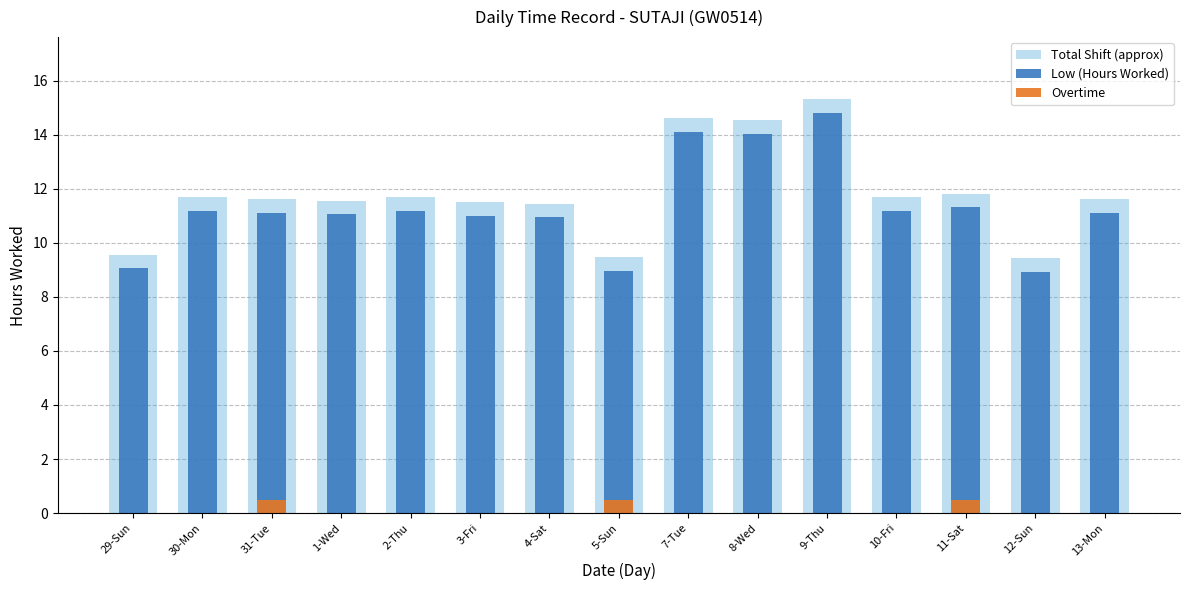

Is the value of Low (Hours Worked) at 31-Tue greater than the value of Overtime at 1-Wed?

Yes